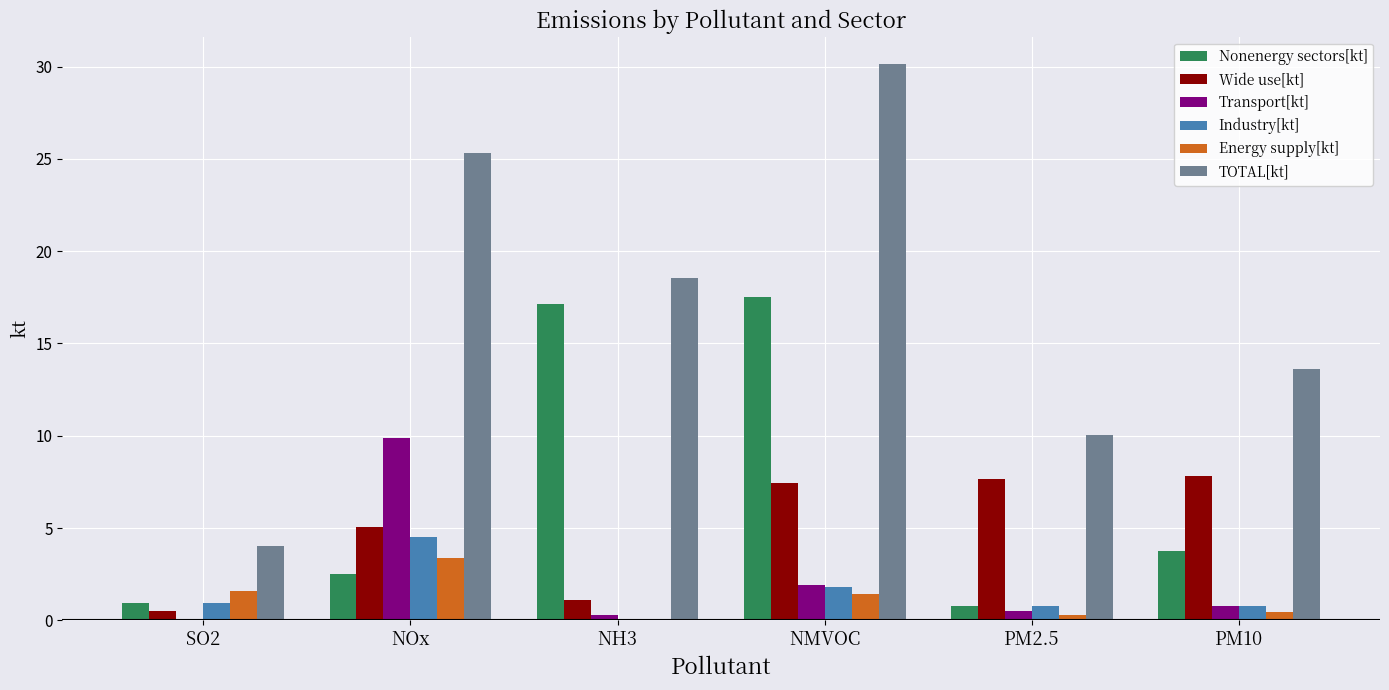

How many data points does each series have?

6